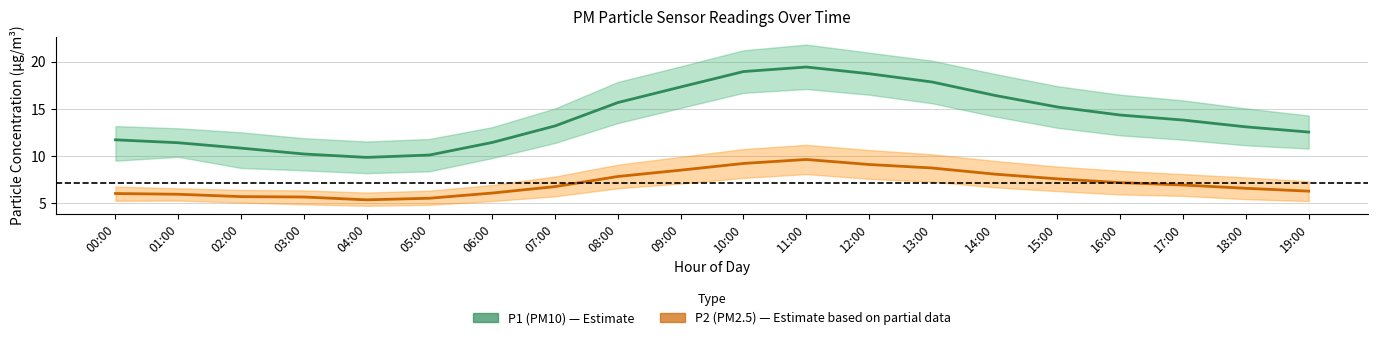

What is the difference between the P1 (PM10) values at 11:00 and 01:00?

8.0